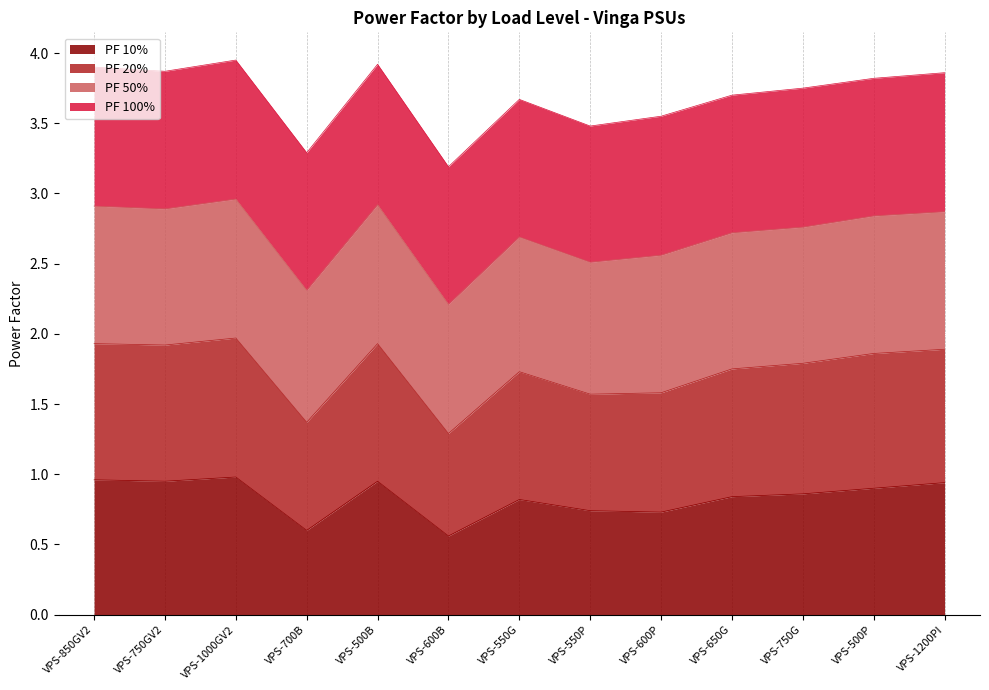

Does the chart display data point markers on the line(s)?

No